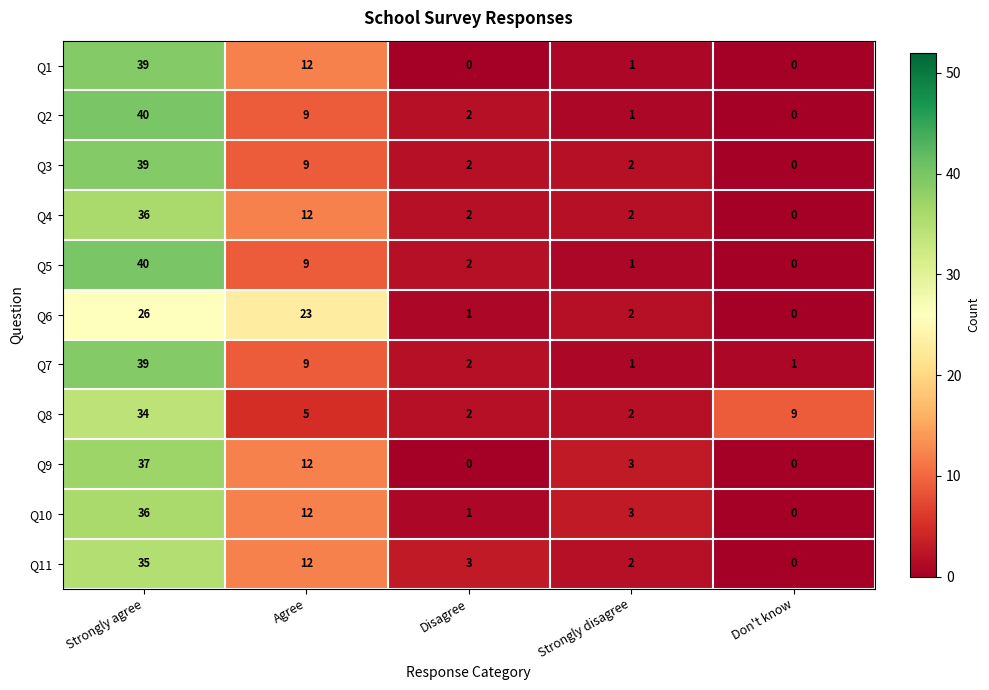

Count the number of categories in the chart.

5